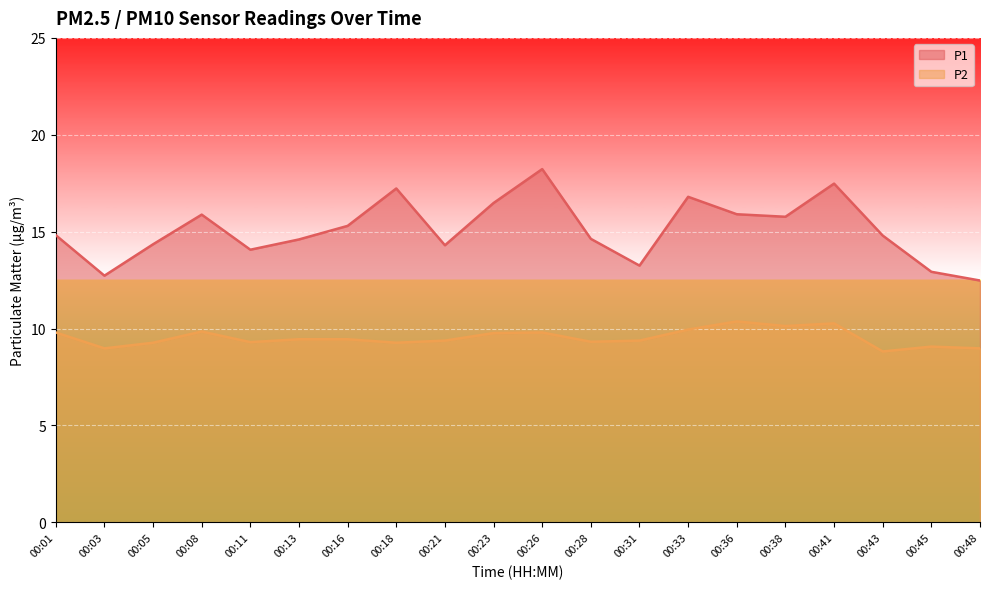

Is it true that P2 equals 15.8 at 00:45?

False